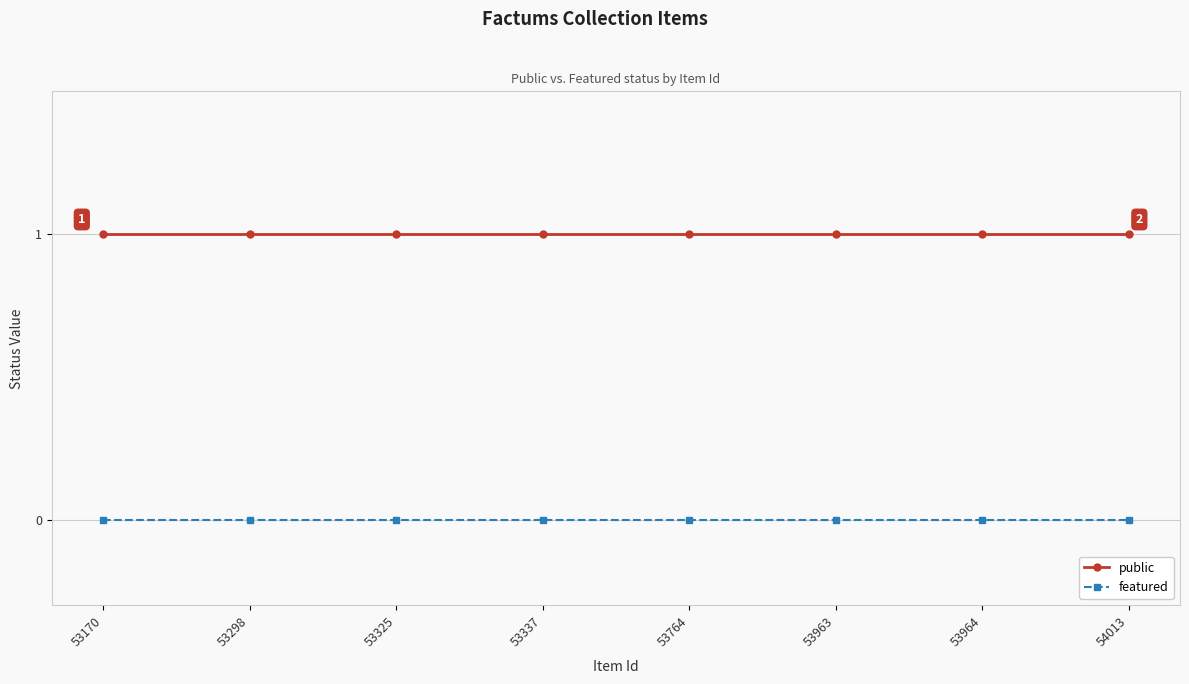

True or false: featured and public intersect in this chart.

False